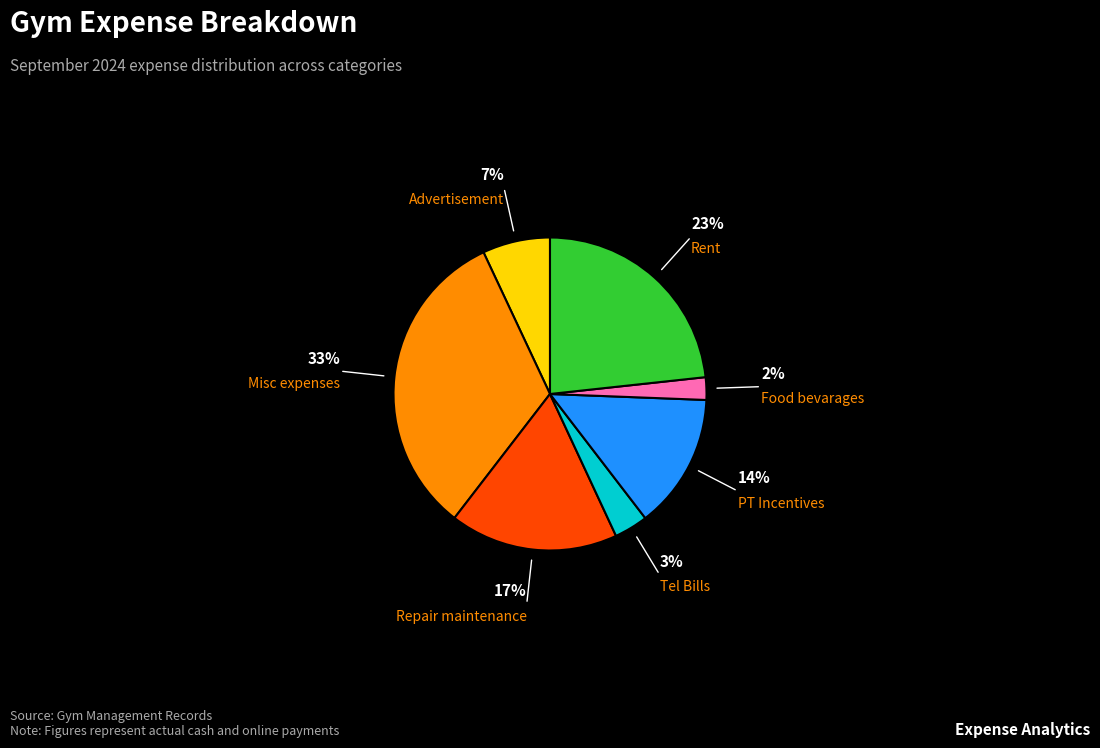

To the nearest percent, what is the average slice percentage?

14%